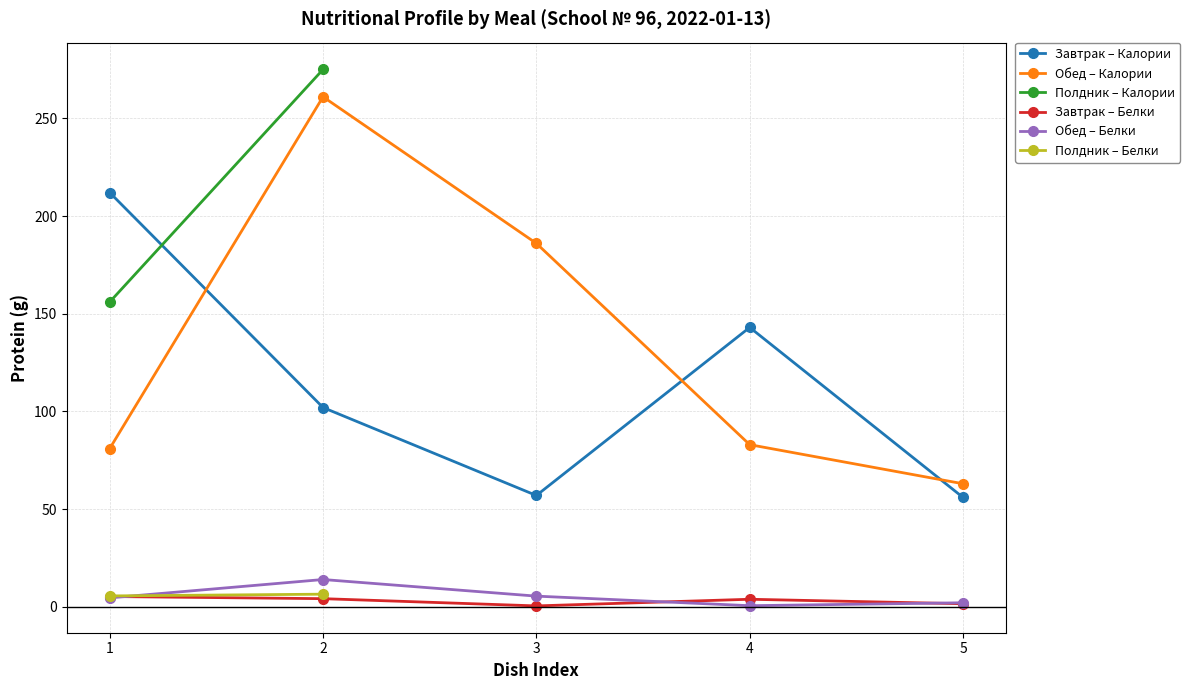

True or false: Обед has more than 2 points higher than both neighbors.

False